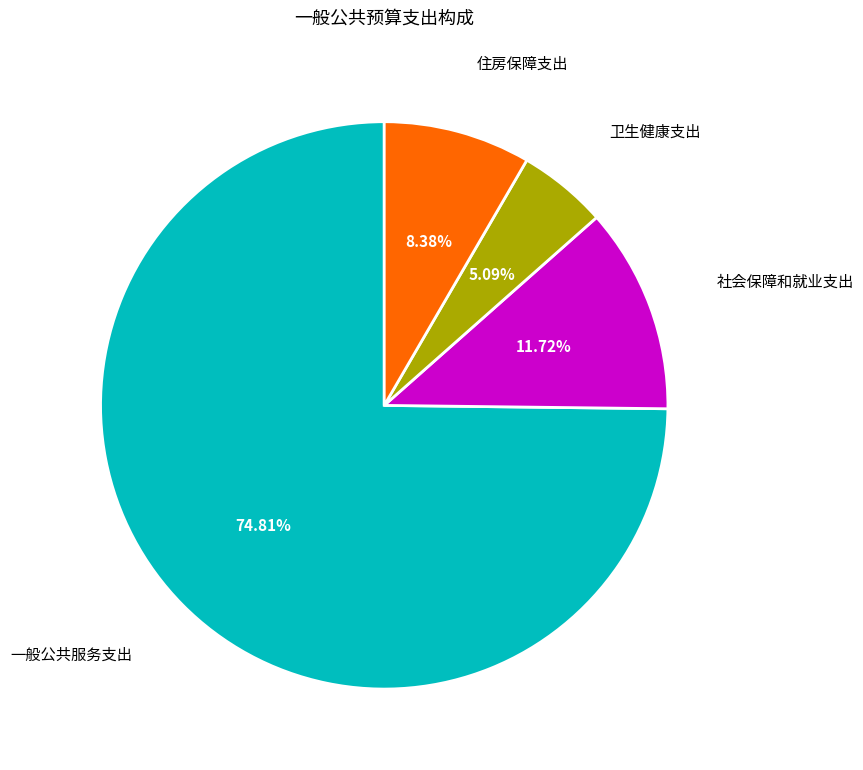

Is there any slice that represents more than half of the pie?

Yes